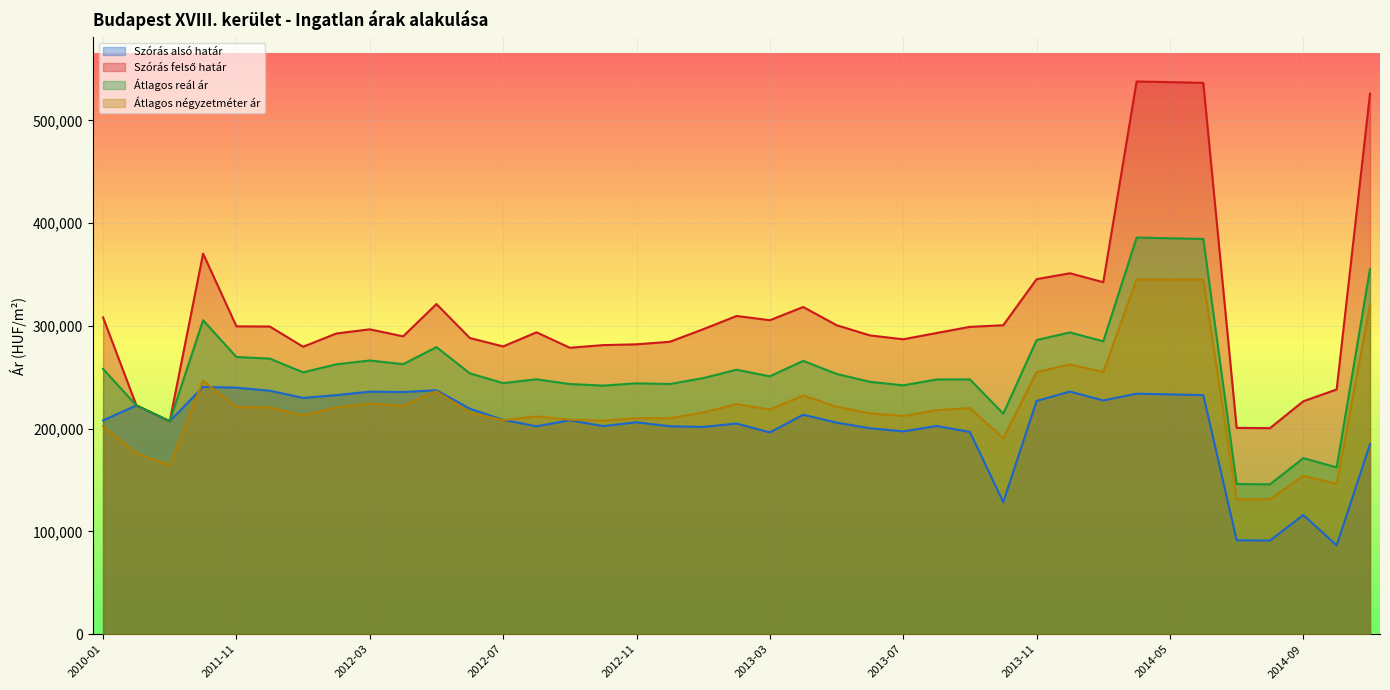

List the series in order of their overall mean, lowest first.

Szórás alsó határ, Átlagos négyzetméter ár, Átlagos reál ár, Szórás felső határ